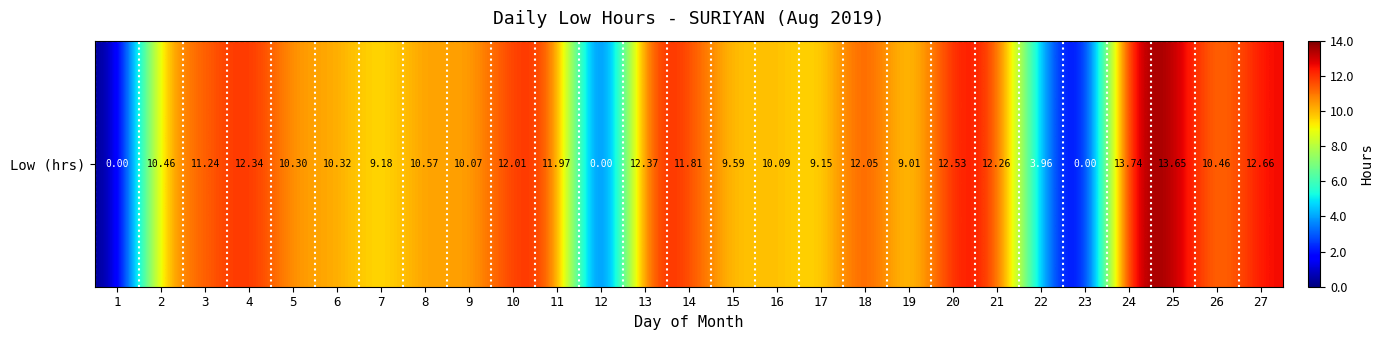

Count the number of categories in the chart.

27